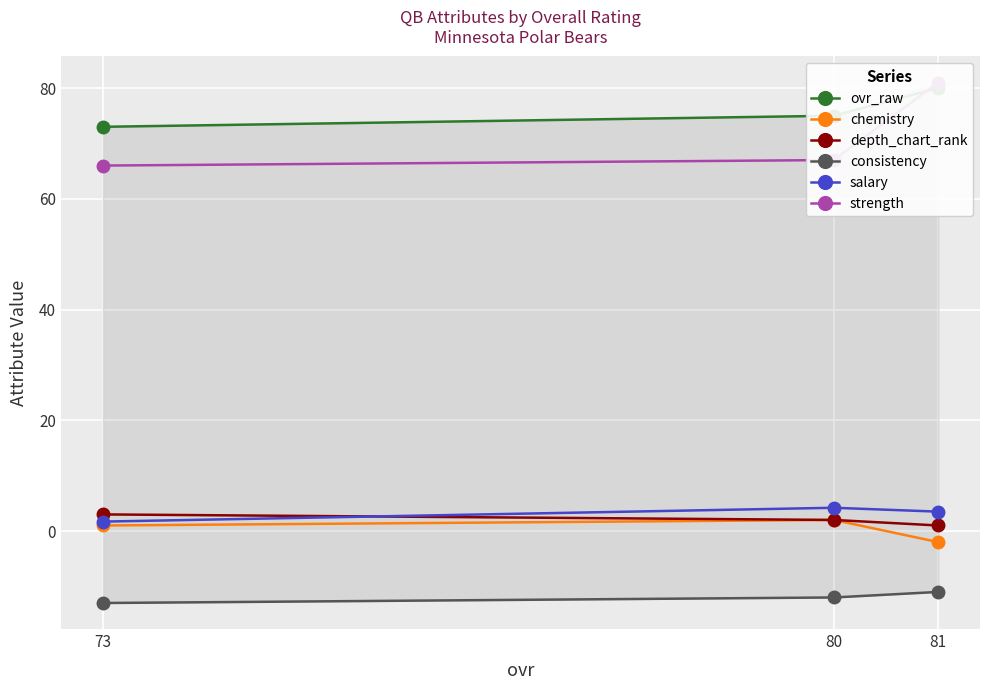

Where is ovr_raw nearest to the value 76?

80